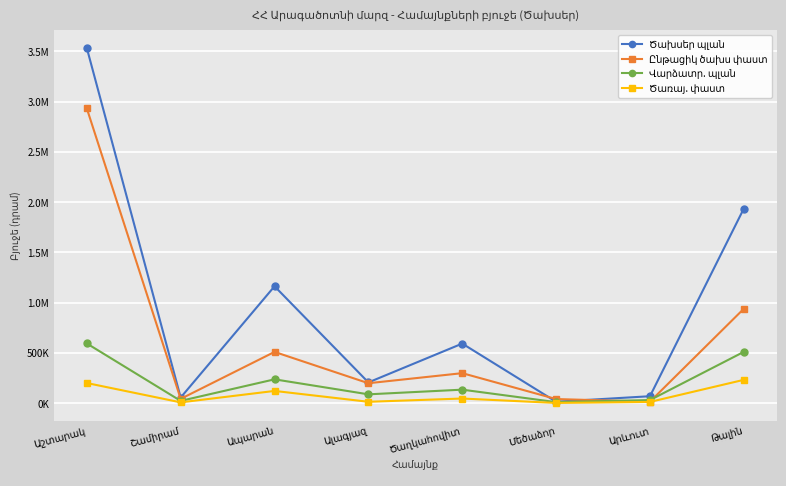

Is this an area chart (filled region under the line)?

No